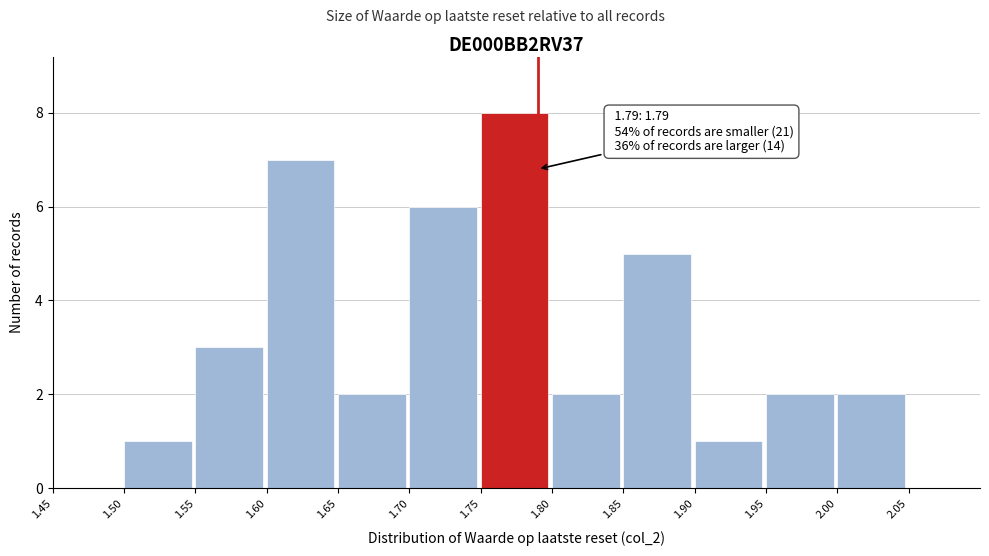

Over which range of the x-axis is the bar tallest?

1.75 to 1.80